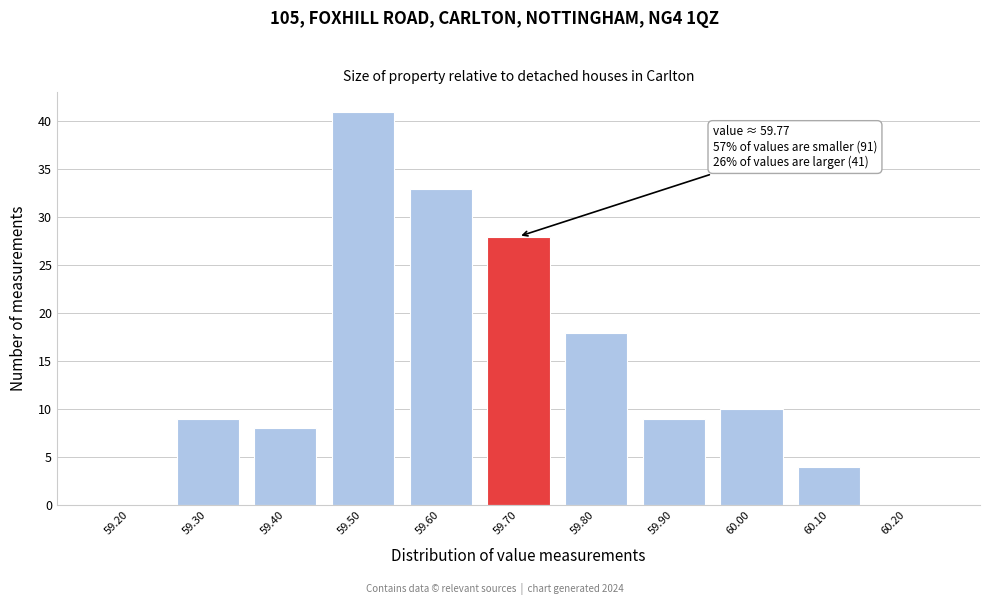

Reading right to left, transcribe all the data shown in this chart.

60.20=0	60.10=4	60.00=10	59.90=9	59.80=18	59.70=28	59.60=33	59.50=41	59.40=8	59.30=9	59.20=0